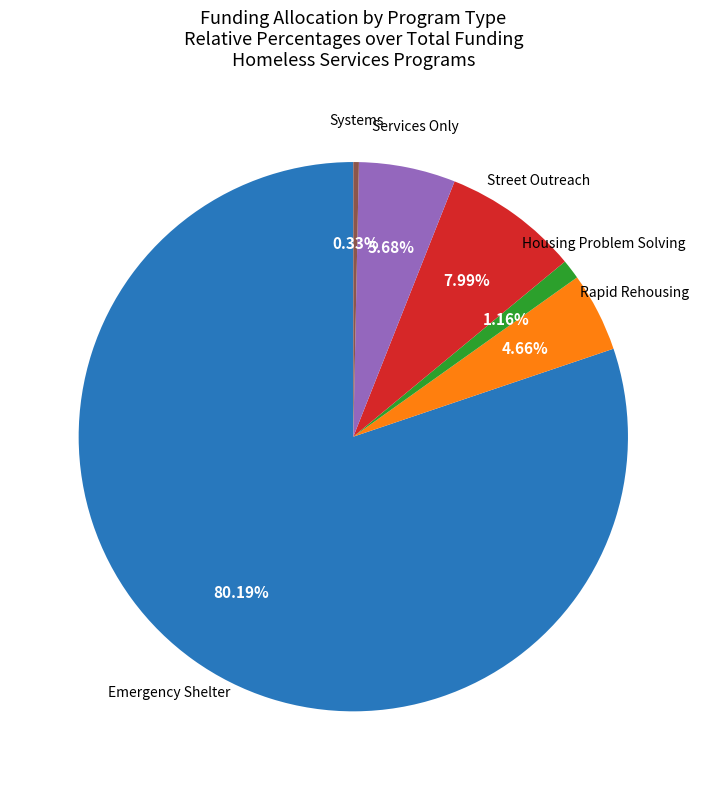

Does any single category account for the majority?

Yes